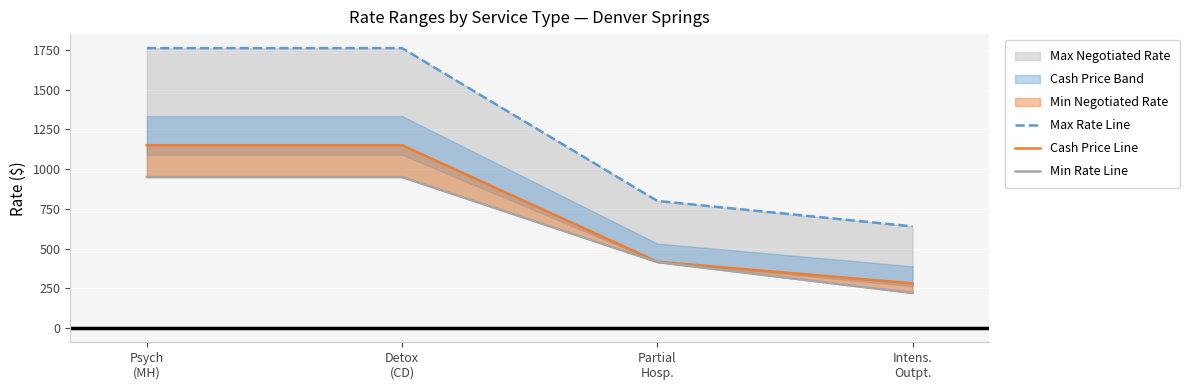

True or false: Max Rate Line has a value of 800 at Partial
Hosp..

True